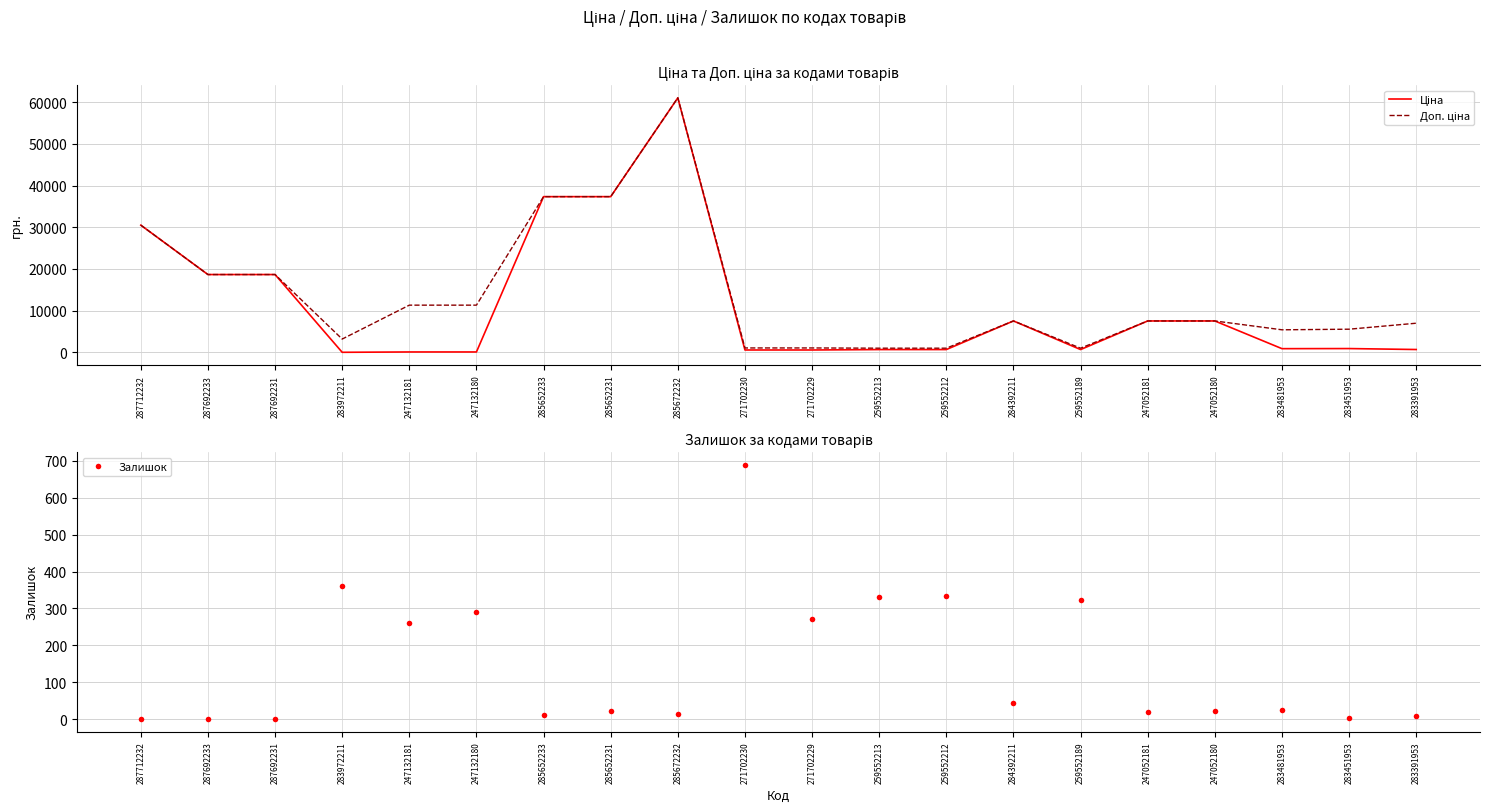

List the labels in order of Ціна value, smallest first.

283972211, 247132181, 247132180, 271702230, 271702229, 259552213, 259552212, 259552189, 283391953, 283481953, 283451953, 284392211, 247052181, 247052180, 287692233, 287692231, 287712232, 285652233, 285652231, 285672232